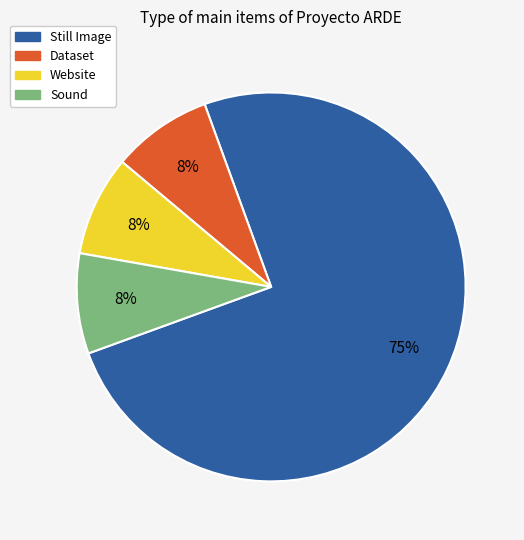

What is the largest slice in the pie chart?

Still Image